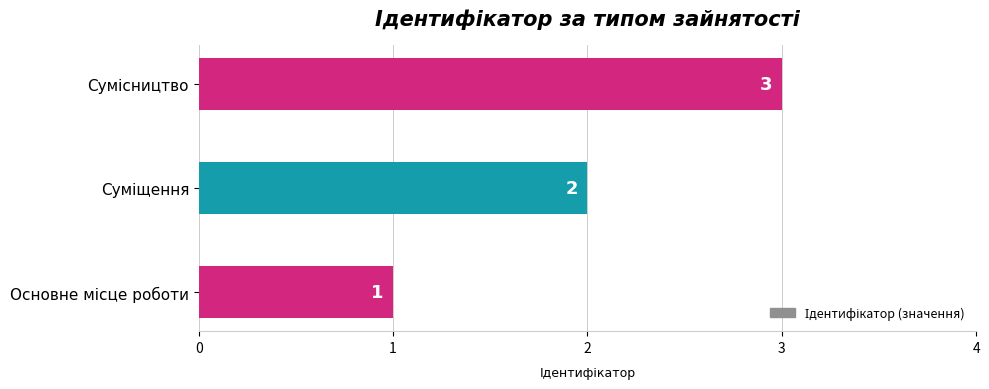

At which label is the value closest to 2?

Суміщення